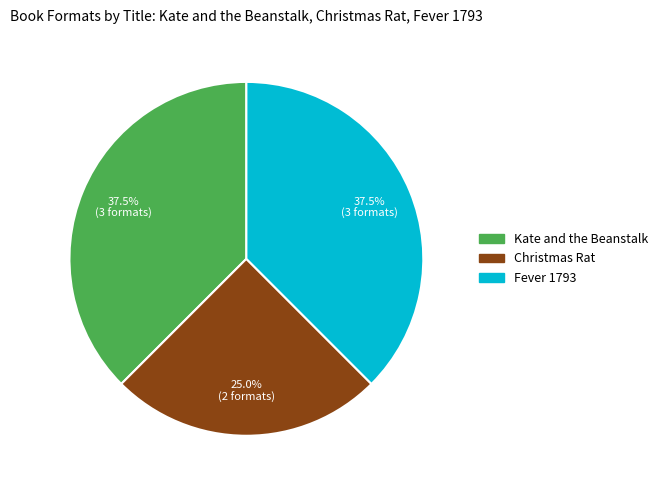

What percentage is the Christmas Rat slice, to the nearest percent?

25%